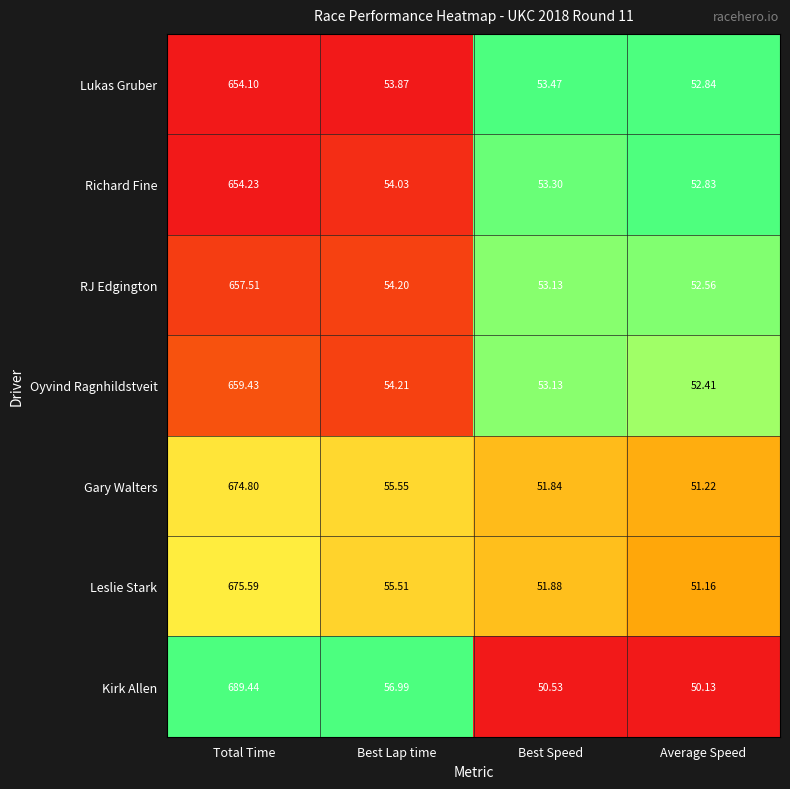

What is the difference between the highest and lowest values at Total Time?

35.3